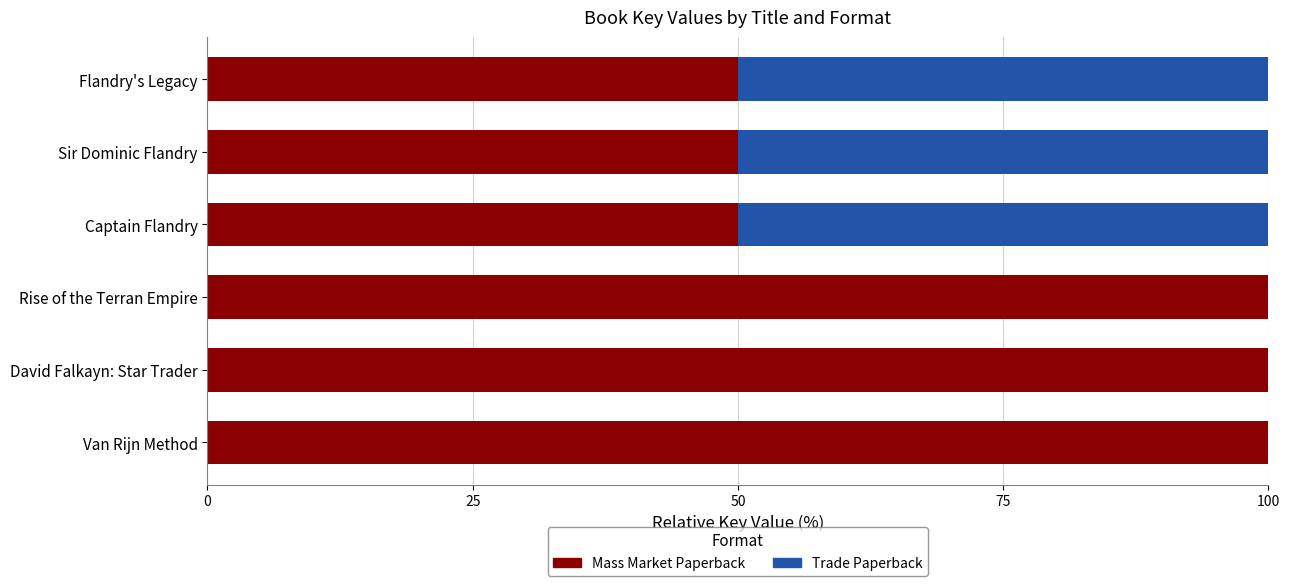

What is the sum of the Mass Market Paperback values at David Falkayn: Star Trader and Van Rijn Method?

200